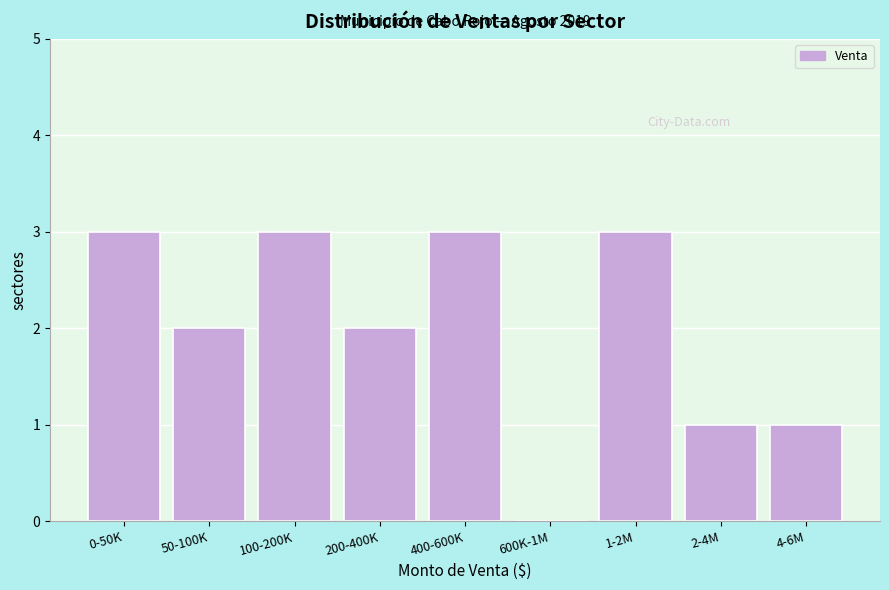

Reading left to right, extract all data points from this chart.

0-50K=3	50-100K=2	100-200K=3	200-400K=2	400-600K=3	600K-1M=0	1-2M=3	2-4M=1	4-6M=1